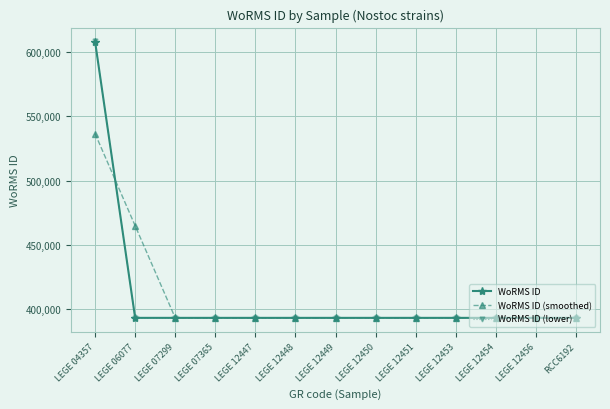

What is the total value across all series at LEGE 12456?

1179437.4